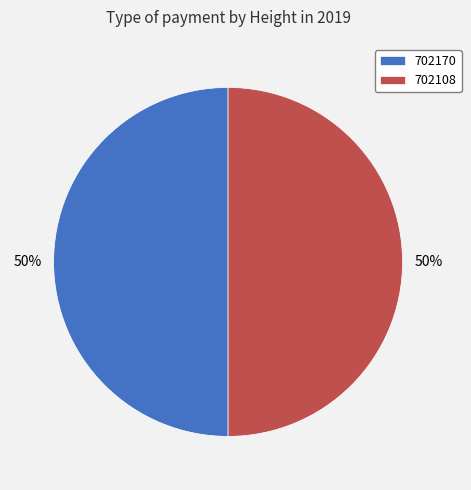

To the nearest percent, what is the combined percentage of 702108 and 702170?

100%